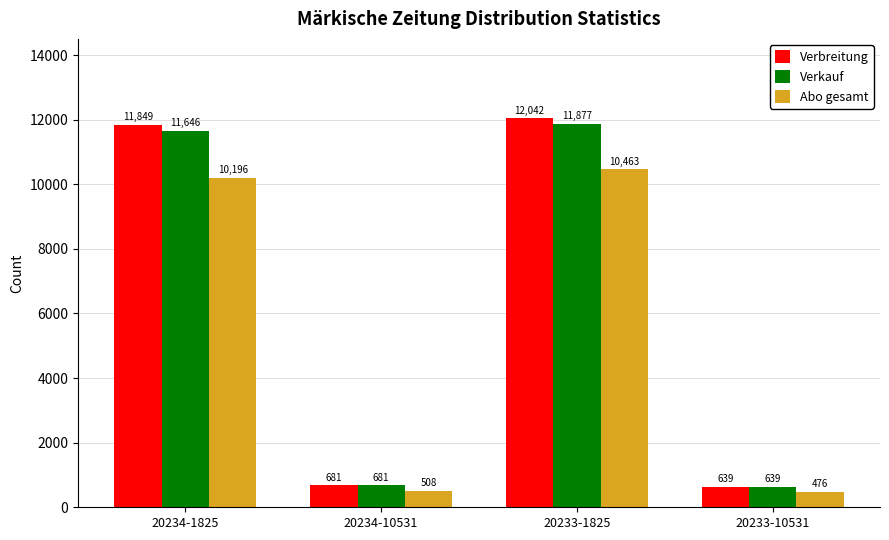

At which label does Verbreitung reach its peak?

20233-1825